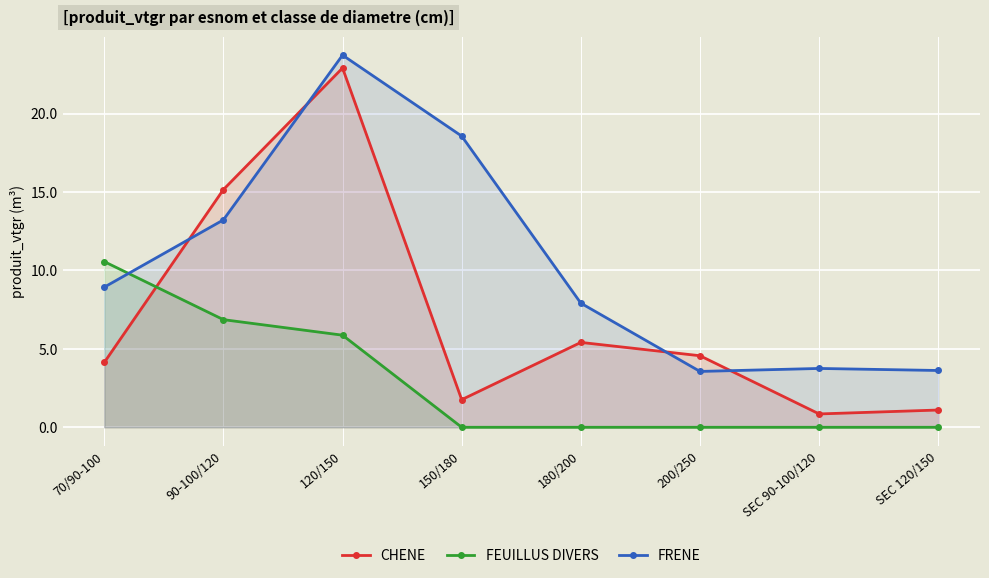

List the series in order of their peak value, lowest first.

FEUILLUS DIVERS, CHENE, FRENE